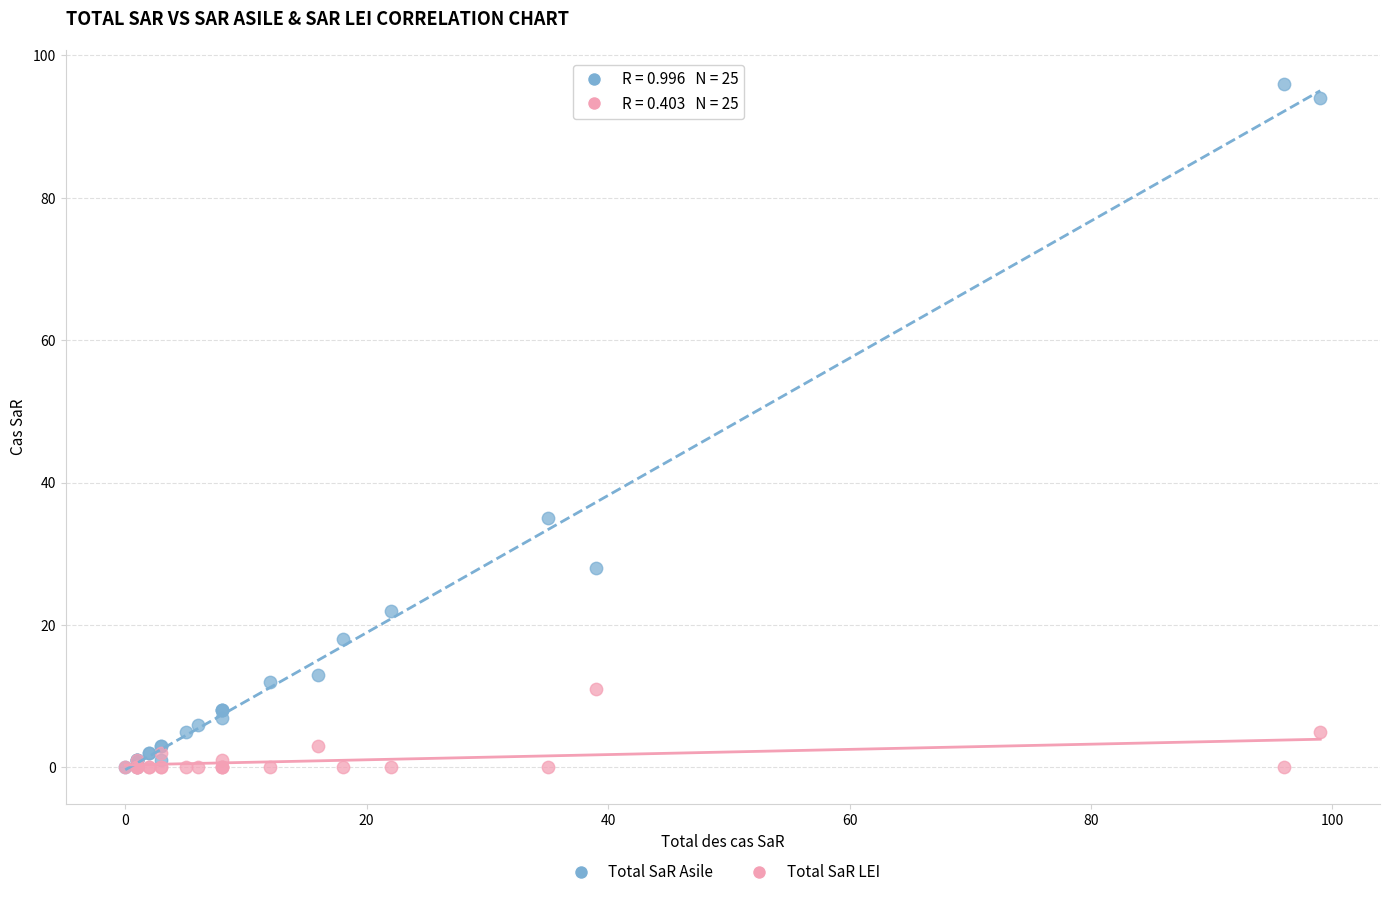

Which series reaches the maximum Y coordinate?

Total SaR Asile